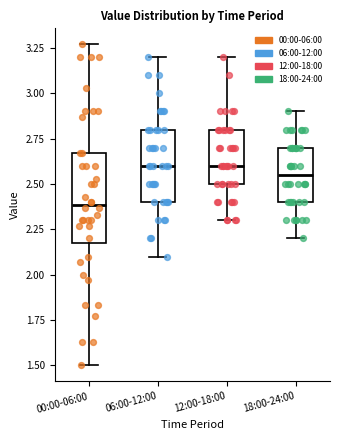

Reading left to right, read every box against the y-axis: the position of its median line, the range the box covers, and the ends of its whiskers. The values are not printed on the chart, so give them approximately, as read against the axis.

00:00-06:00: median 2.40, box 2.20 to 2.65, whiskers 1.50 to 3.25
06:00-12:00: median 2.60, box 2.40 to 2.80, whiskers 2.10 to 3.20
12:00-18:00: median 2.60, box 2.50 to 2.80, whiskers 2.30 to 3.20
18:00-24:00: median 2.55, box 2.40 to 2.70, whiskers 2.20 to 2.90